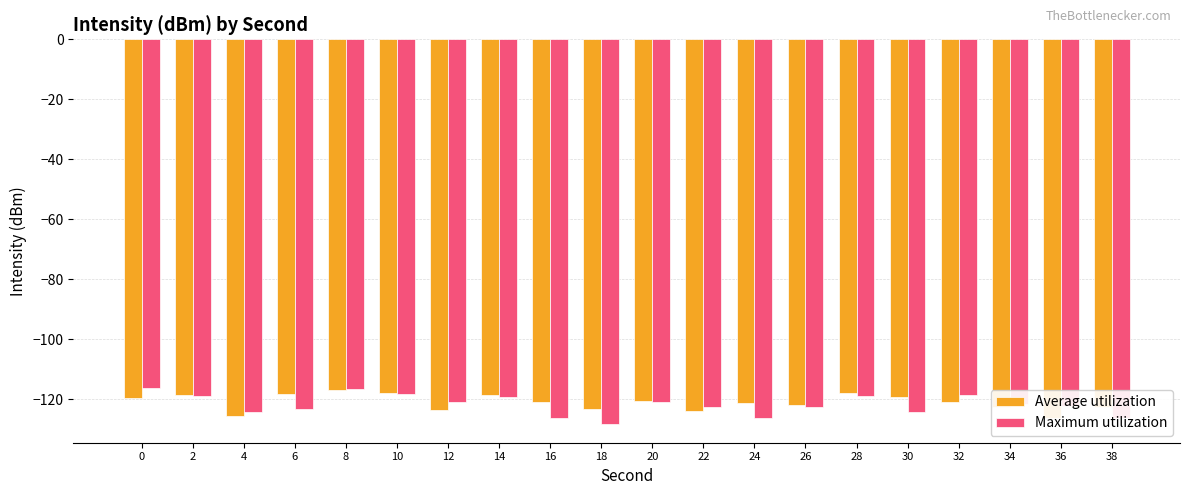

Which has a higher value, 14 or 26?

14